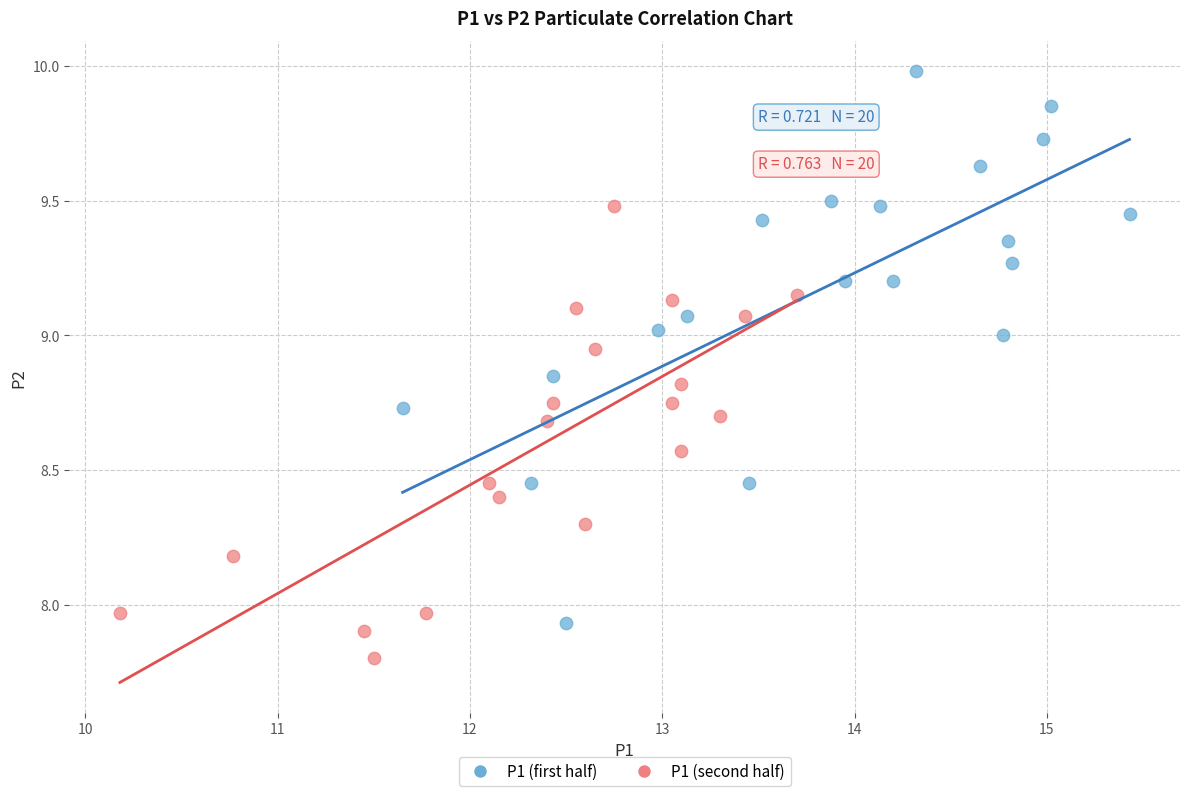

What are all the series names shown in the legend?

P1 (first half), P1 (second half)